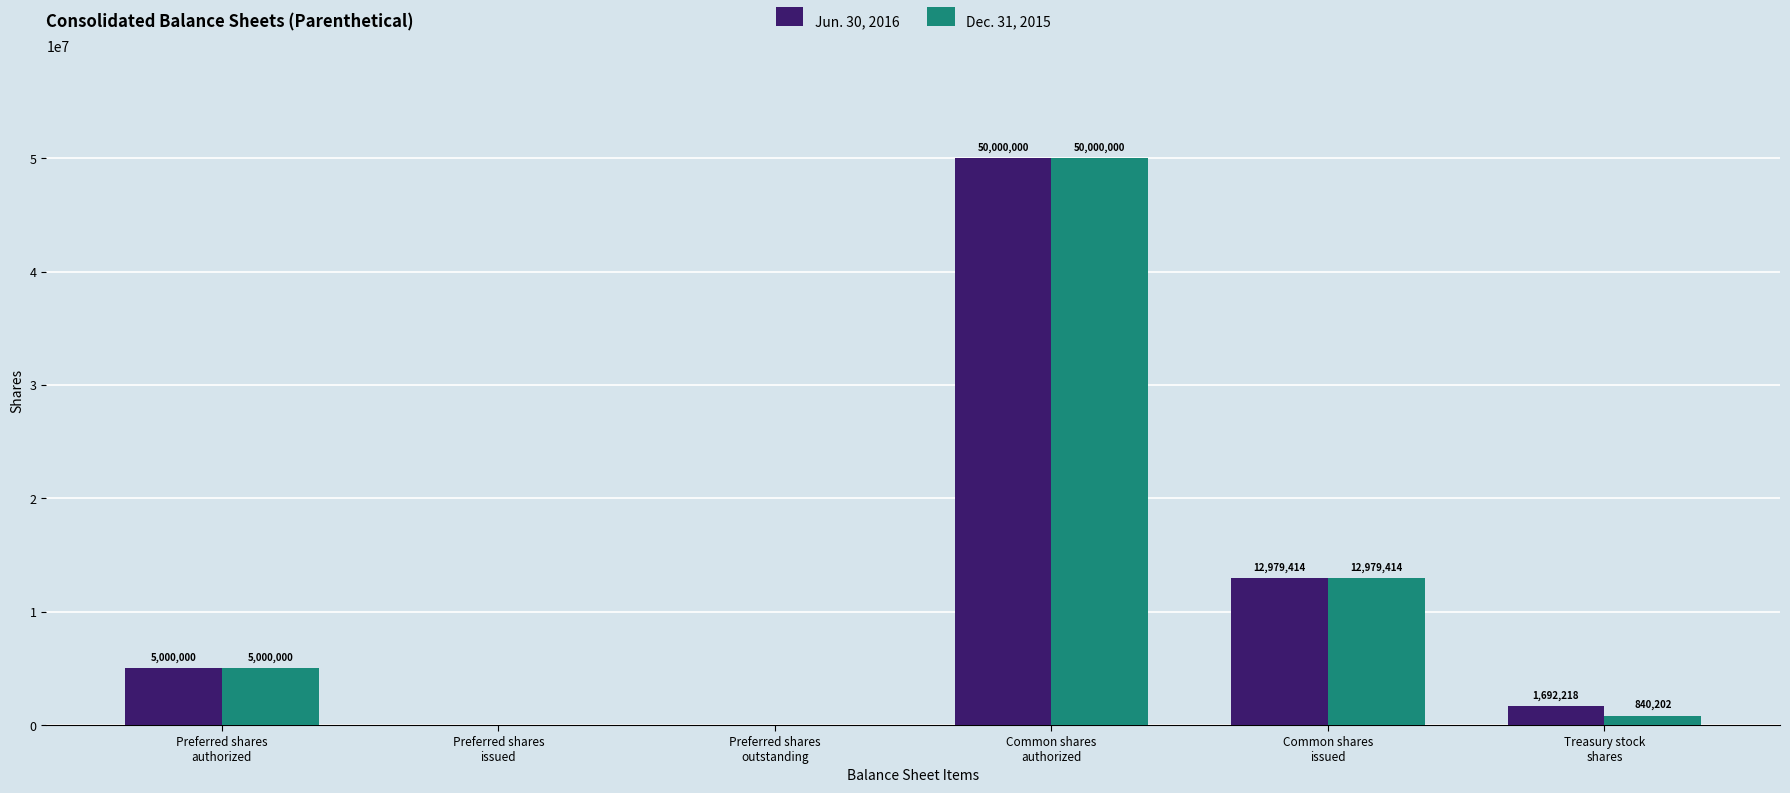

What is the sum of all Dec. 31, 2015 values?

68819616